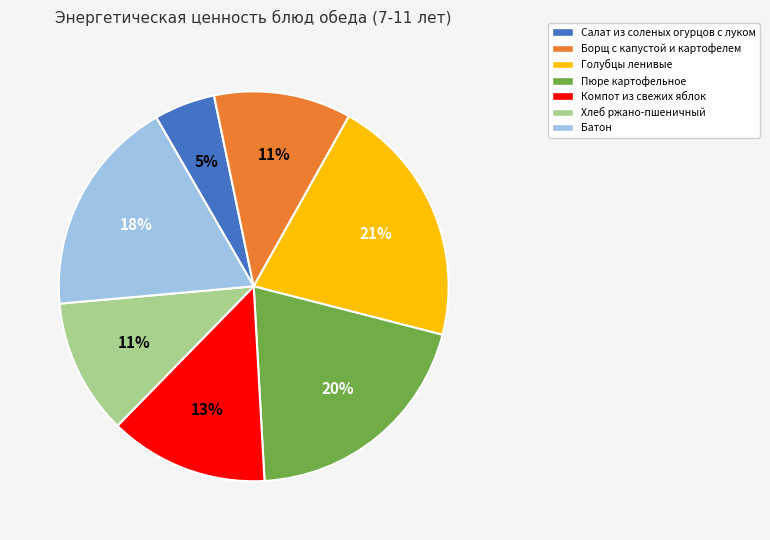

To the nearest percent, what is the difference between the largest and smallest slice percentages?

16%